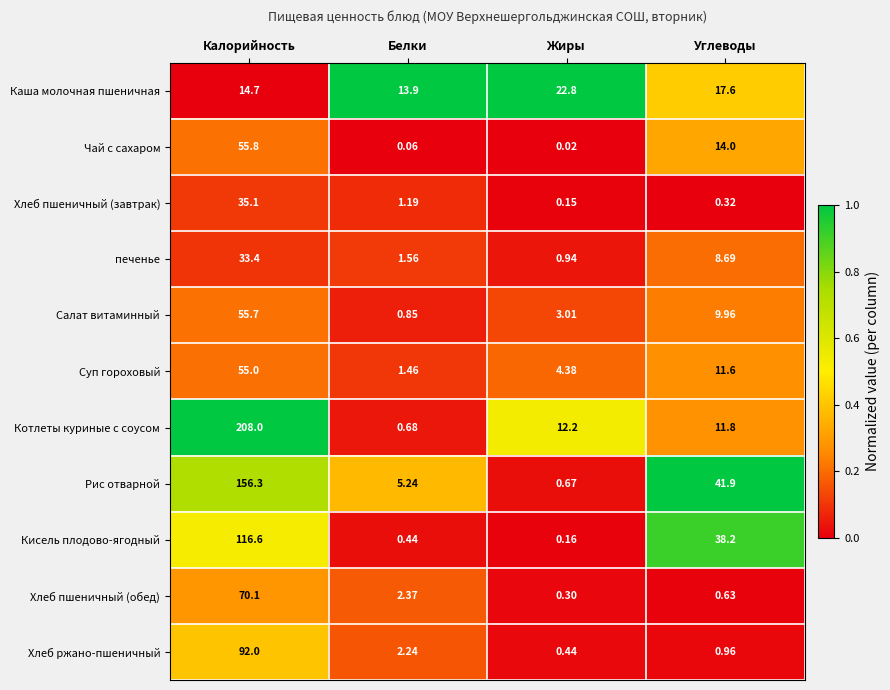

Rank the series at Белки from highest to lowest value.

Каша молочная пшеничная, Рис отварной, Хлеб пшеничный (обед), Хлеб ржано-пшеничный, печенье, Суп гороховый, Хлеб пшеничный (завтрак), Салат витаминный, Котлеты куриные с соусом, Кисель плодово-ягодный, Чай с сахаром